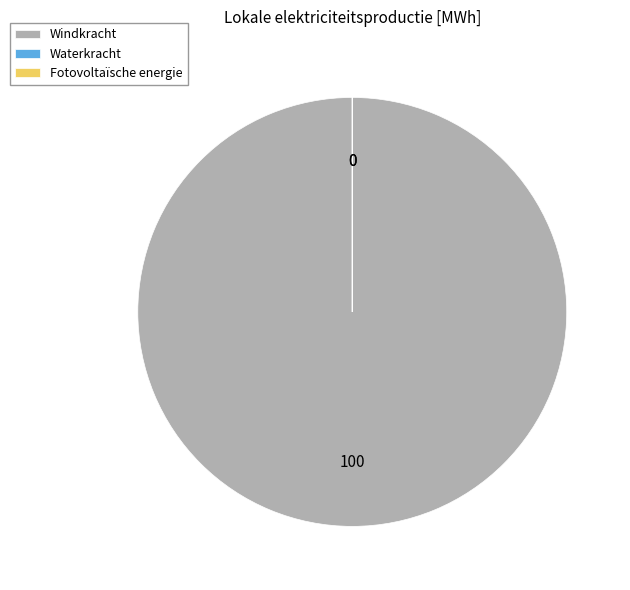

Is there a majority slice in this chart?

Yes